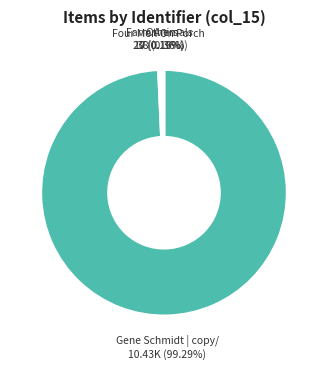

To the nearest percent, what is the difference between the largest and smallest slice percentages?

99%